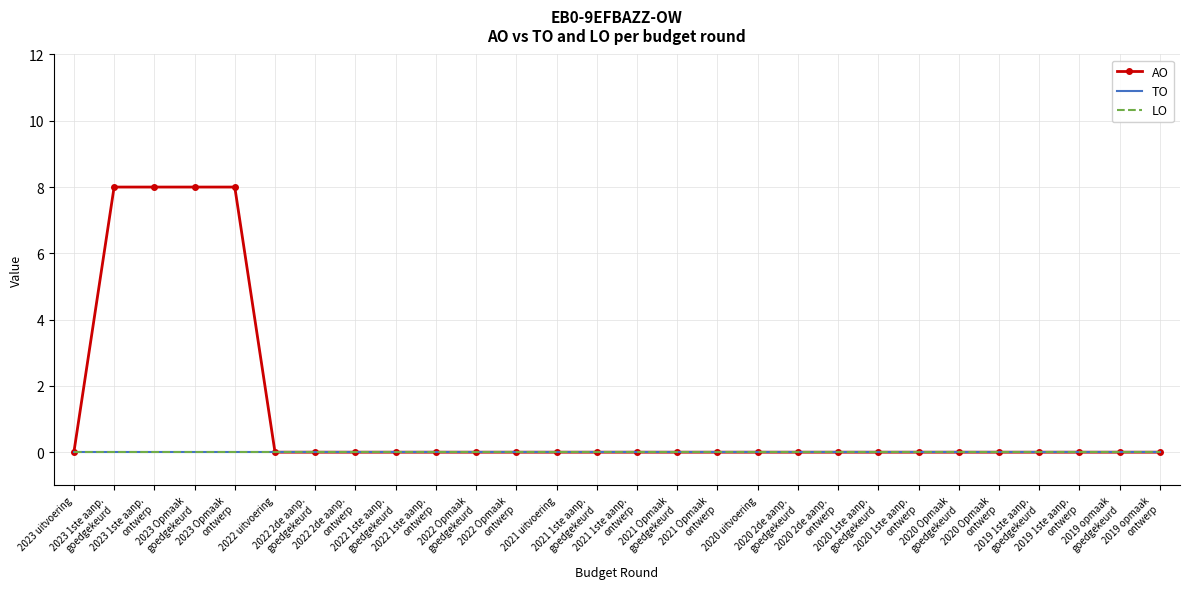

Reading right to left, transcribe all the data shown in this chart.

AO: 2019 opmaak
ontwerp=0	2019 opmaak
goedgekeurd=0	2019 1ste aanp.
ontwerp=0	2019 1ste aanp.
goedgekeurd=0	2020 Opmaak
ontwerp=0	2020 Opmaak
goedgekeurd=0	2020 1ste aanp.
ontwerp=0	2020 1ste aanp.
goedgekeurd=0	2020 2de aanp.
ontwerp=0	2020 2de aanp.
goedgekeurd=0	2020 uitvoering=0	2021 Opmaak
ontwerp=0	2021 Opmaak
goedgekeurd=0	2021 1ste aanp.
ontwerp=0	2021 1ste aanp.
goedgekeurd=0	2021 uitvoering=0	2022 Opmaak
ontwerp=0	2022 Opmaak
goedgekeurd=0	2022 1ste aanp.
ontwerp=0	2022 1ste aanp.
goedgekeurd=0	2022 2de aanp.
ontwerp=0	2022 2de aanp.
goedgekeurd=0	2022 uitvoering=0	2023 Opmaak
ontwerp=8	2023 Opmaak
goedgekeurd=8	2023 1ste aanp.
ontwerp=8	2023 1ste aanp.
goedgekeurd=8	2023 uitvoering=0
TO: 2019 opmaak
ontwerp=0	2019 opmaak
goedgekeurd=0	2019 1ste aanp.
ontwerp=0	2019 1ste aanp.
goedgekeurd=0	2020 Opmaak
ontwerp=0	2020 Opmaak
goedgekeurd=0	2020 1ste aanp.
ontwerp=0	2020 1ste aanp.
goedgekeurd=0	2020 2de aanp.
ontwerp=0	2020 2de aanp.
goedgekeurd=0	2020 uitvoering=0	2021 Opmaak
ontwerp=0	2021 Opmaak
goedgekeurd=0	2021 1ste aanp.
ontwerp=0	2021 1ste aanp.
goedgekeurd=0	2021 uitvoering=0	2022 Opmaak
ontwerp=0	2022 Opmaak
goedgekeurd=0	2022 1ste aanp.
ontwerp=0	2022 1ste aanp.
goedgekeurd=0	2022 2de aanp.
ontwerp=0	2022 2de aanp.
goedgekeurd=0	2022 uitvoering=0	2023 Opmaak
ontwerp=0	2023 Opmaak
goedgekeurd=0	2023 1ste aanp.
ontwerp=0	2023 1ste aanp.
goedgekeurd=0	2023 uitvoering=0
LO: 2019 opmaak
ontwerp=0	2019 opmaak
goedgekeurd=0	2019 1ste aanp.
ontwerp=0	2019 1ste aanp.
goedgekeurd=0	2020 Opmaak
ontwerp=0	2020 Opmaak
goedgekeurd=0	2020 1ste aanp.
ontwerp=0	2020 1ste aanp.
goedgekeurd=0	2020 2de aanp.
ontwerp=0	2020 2de aanp.
goedgekeurd=0	2020 uitvoering=0	2021 Opmaak
ontwerp=0	2021 Opmaak
goedgekeurd=0	2021 1ste aanp.
ontwerp=0	2021 1ste aanp.
goedgekeurd=0	2021 uitvoering=0	2022 Opmaak
ontwerp=0	2022 Opmaak
goedgekeurd=0	2022 1ste aanp.
ontwerp=0	2022 1ste aanp.
goedgekeurd=0	2022 2de aanp.
ontwerp=0	2022 2de aanp.
goedgekeurd=0	2022 uitvoering=0	2023 Opmaak
ontwerp=0	2023 Opmaak
goedgekeurd=0	2023 1ste aanp.
ontwerp=0	2023 1ste aanp.
goedgekeurd=0	2023 uitvoering=0